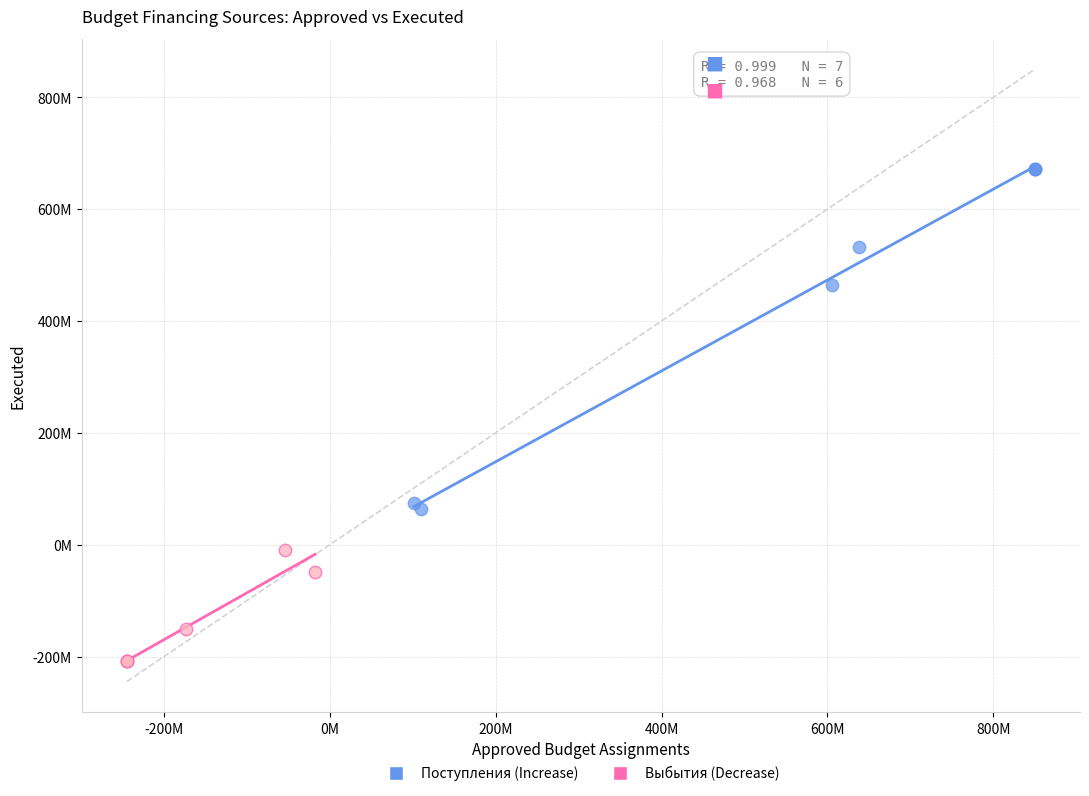

What are all the series names shown in the legend?

Поступления (Increase), Выбытия (Decrease)